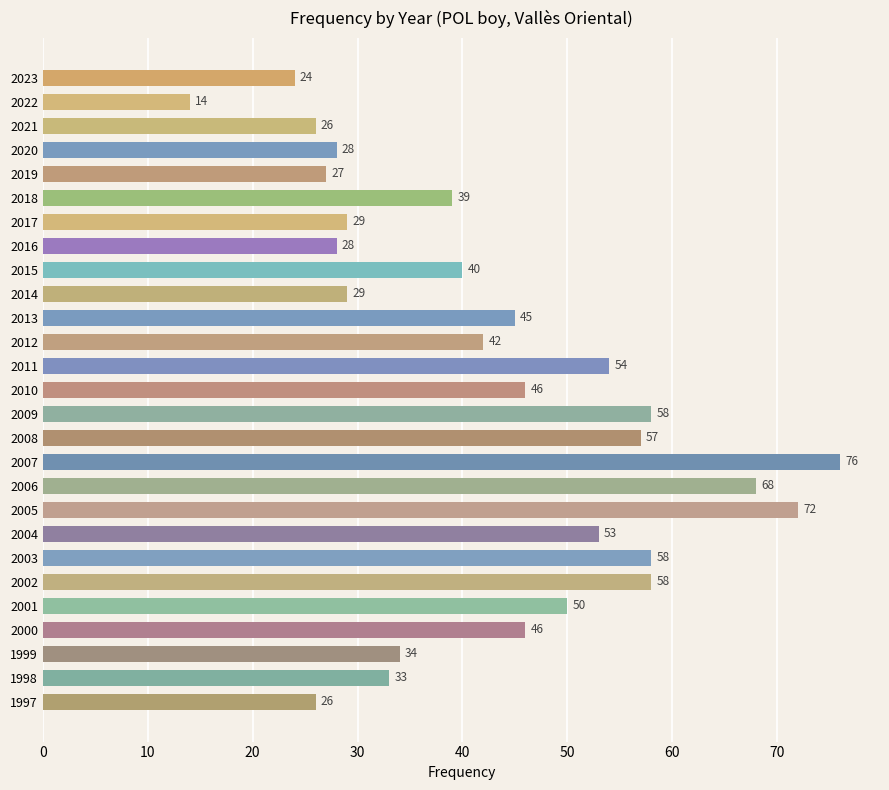

What is the maximum value shown in the chart?

76